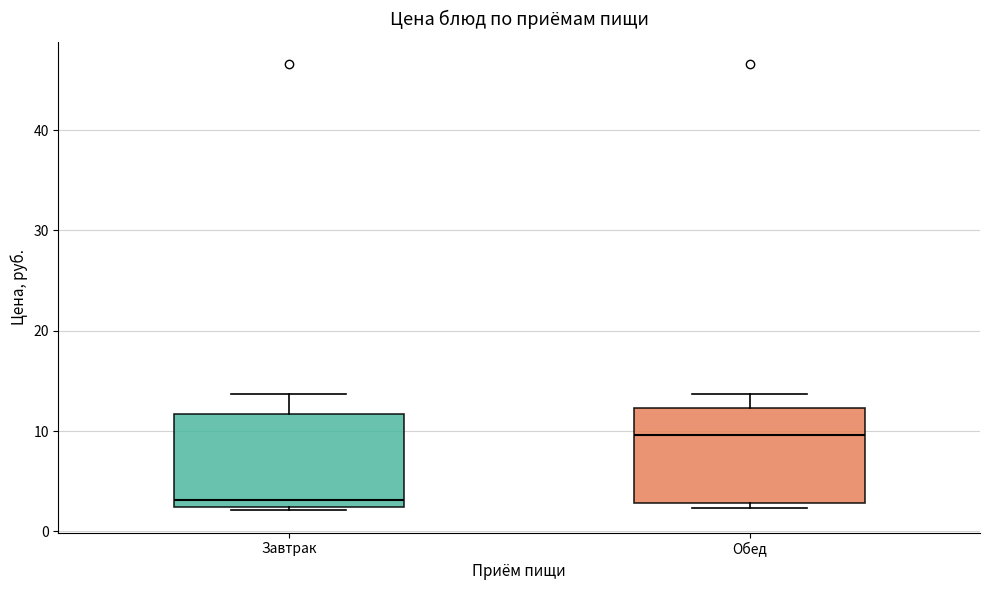

Where does the upper whisker of the box for Обед end on the y-axis? The values are not printed on the chart, so give them approximately, as read against the axis.

14